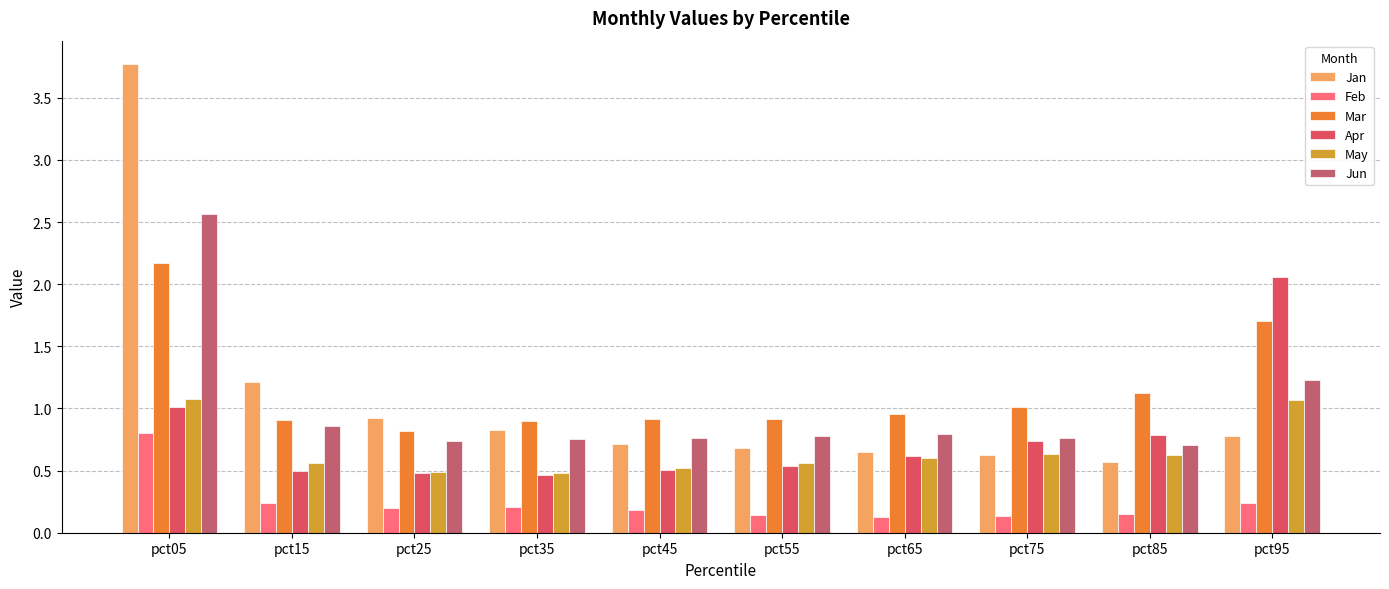

What is the sum of the Feb values at pct65 and pct55?

0.3